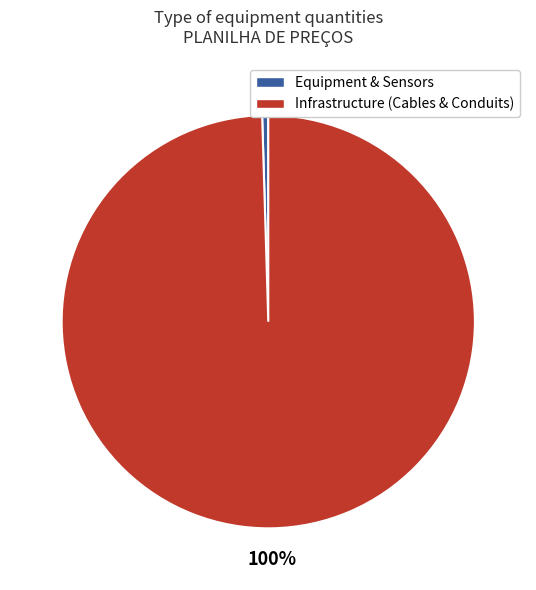

Combined, do Equipment & Sensors and Infrastructure (Cables & Conduits) account for over 50%?

Yes